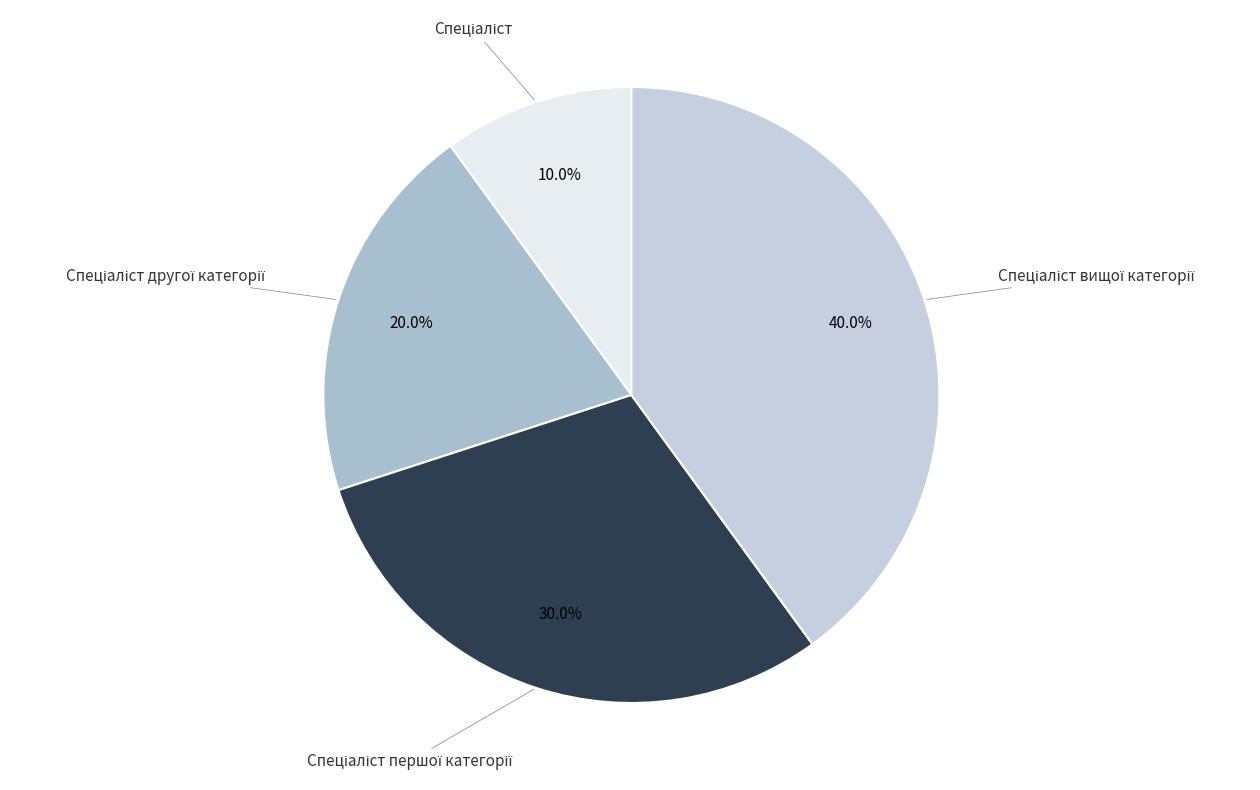

Is there any slice that represents more than half of the pie?

No